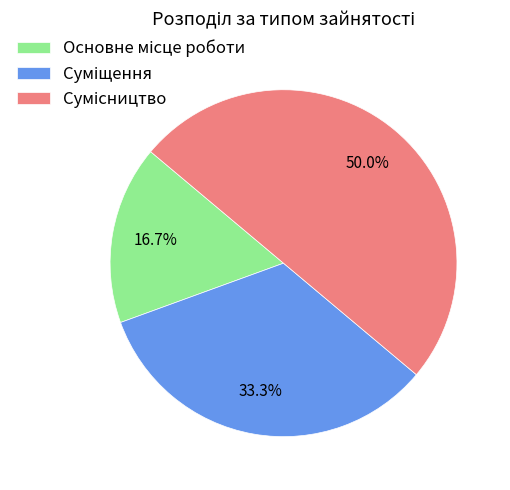

Does Сумісництво account for over 50% of the chart?

No